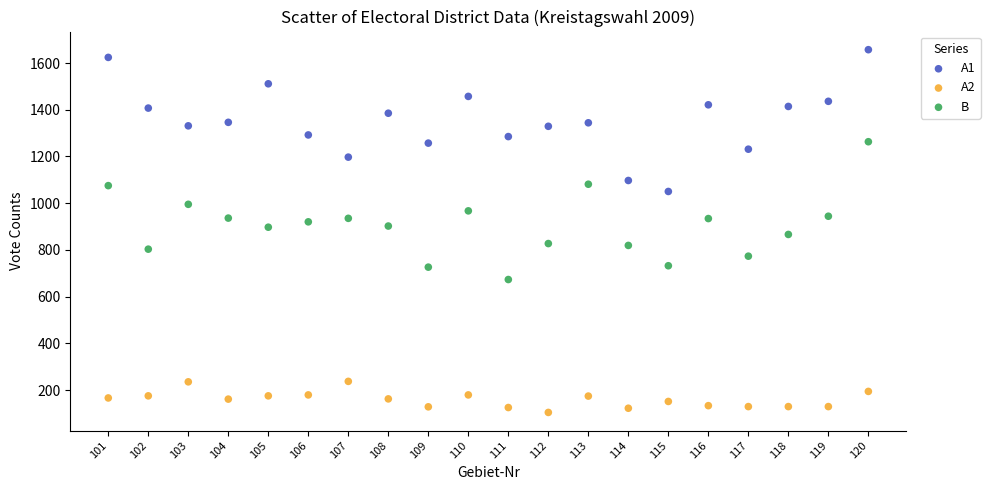

Which series reaches the minimum Y coordinate?

A2